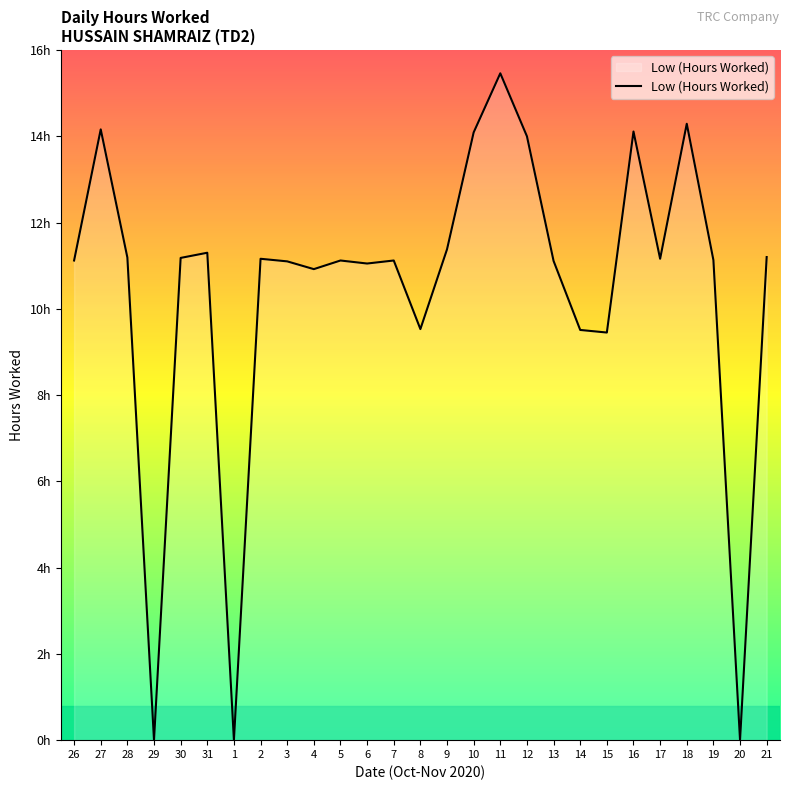

What is the label of the 11th point from the left?

5